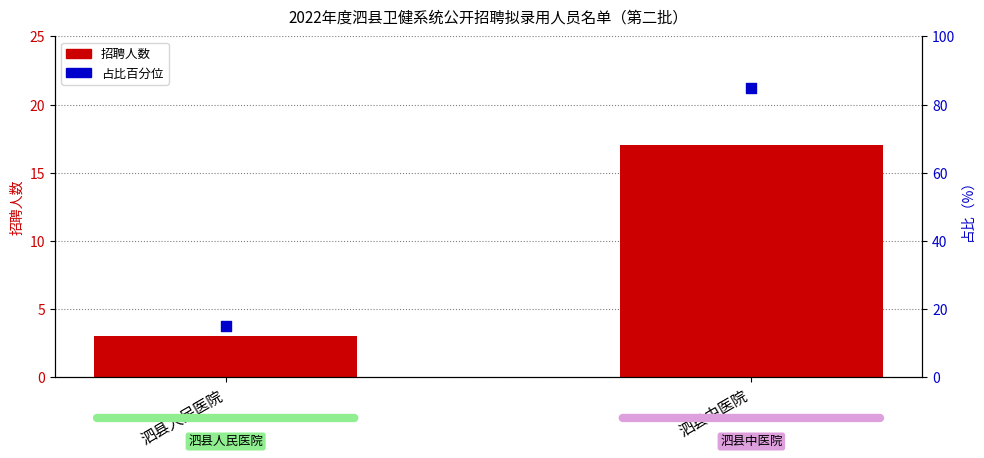

What are all the series names shown in the legend?

招聘人数, 占比百分位